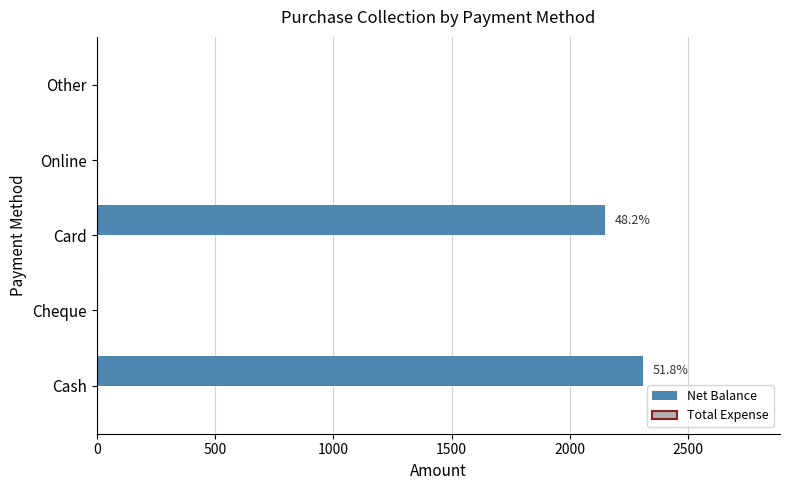

Reading bottom to top, extract all data points from this chart.

Cash=2310	Cheque=0	Card=2150	Online=0	Other=0